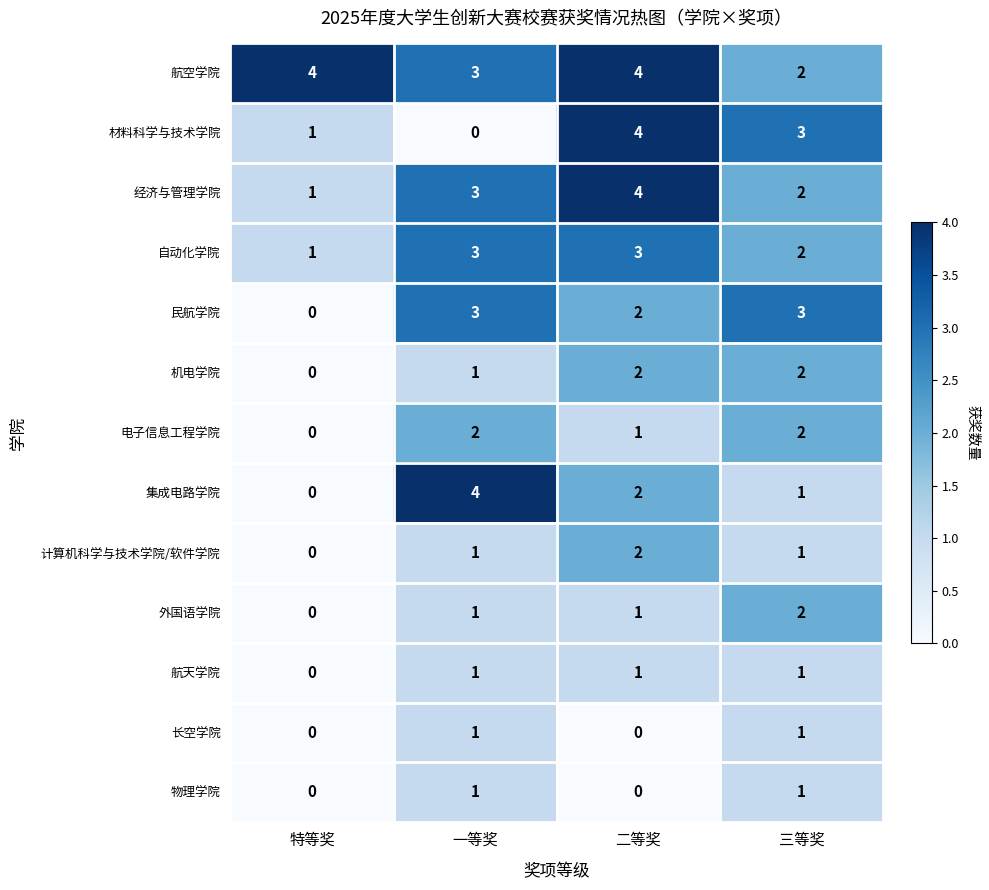

Is it true that 外国语学院 equals 1 at 二等奖?

True